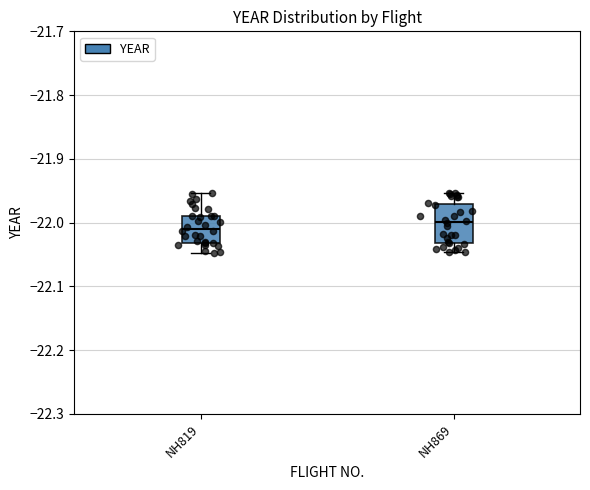

Reading left to right, transcribe this box plot: for each box, give where its median line is, the range the box spans, and where its two whiskers end, as read against the y-axis. The values are not printed on the chart, so give them approximately, as read against the axis.

NH819: median -22.01, box -22.03 to -21.99, whiskers -22.05 to -21.95
NH869: median -22.00, box -22.03 to -21.97, whiskers -22.05 to -21.95